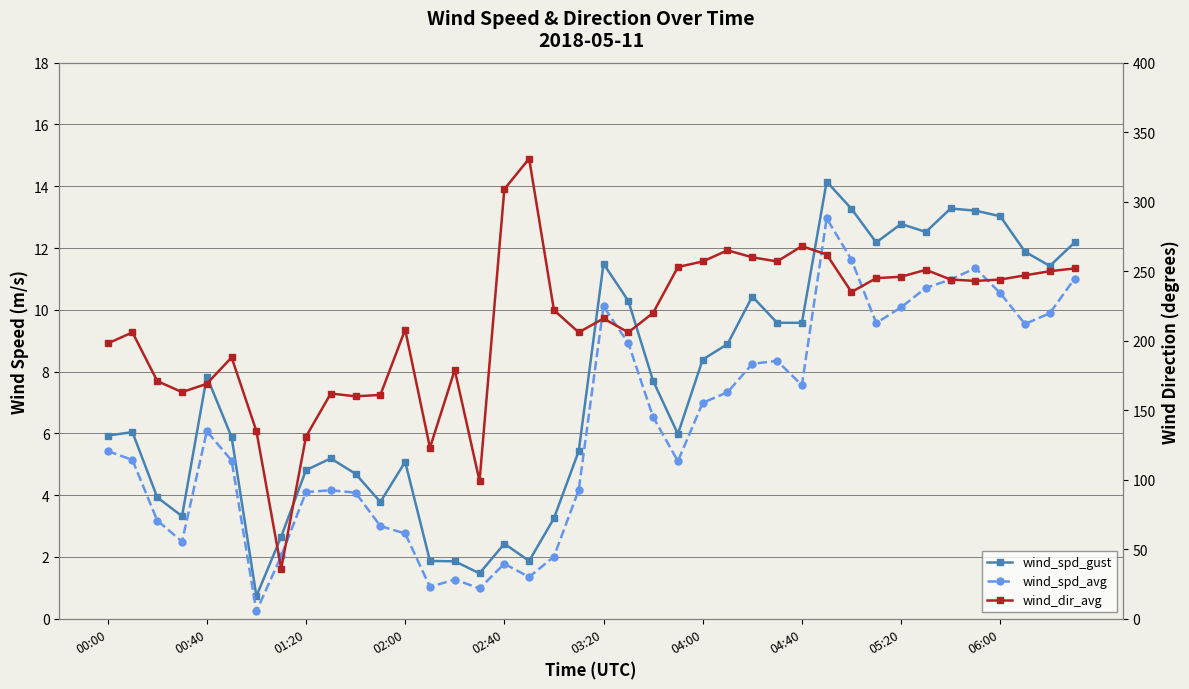

True or false: wind_spd_gust and wind_dir_avg cross at least once.

False